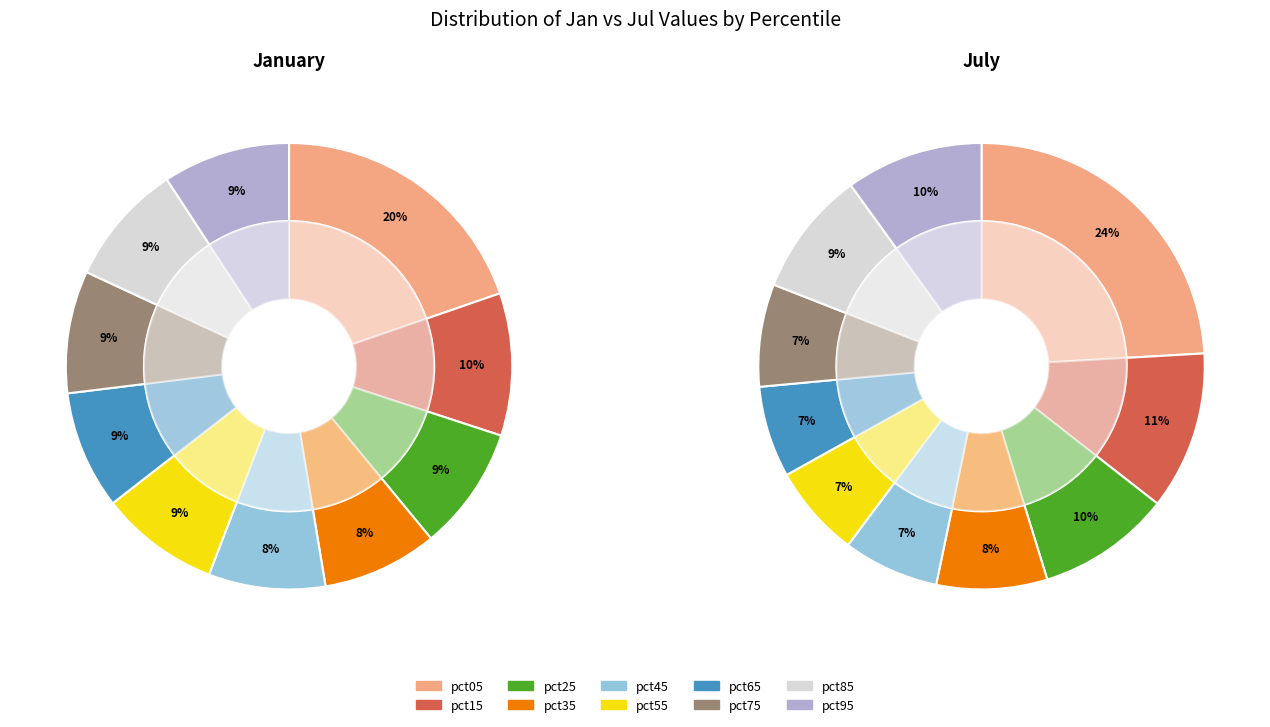

Count the number of slices in the pie.

10